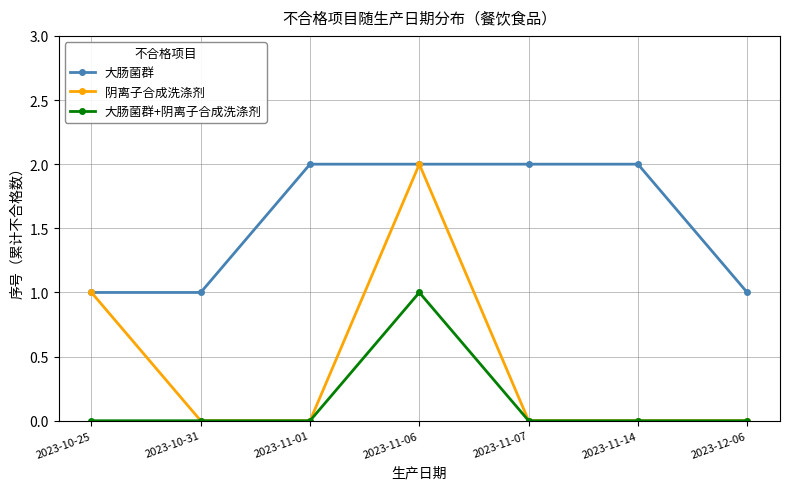

What position from the right is 2023-11-01?

5